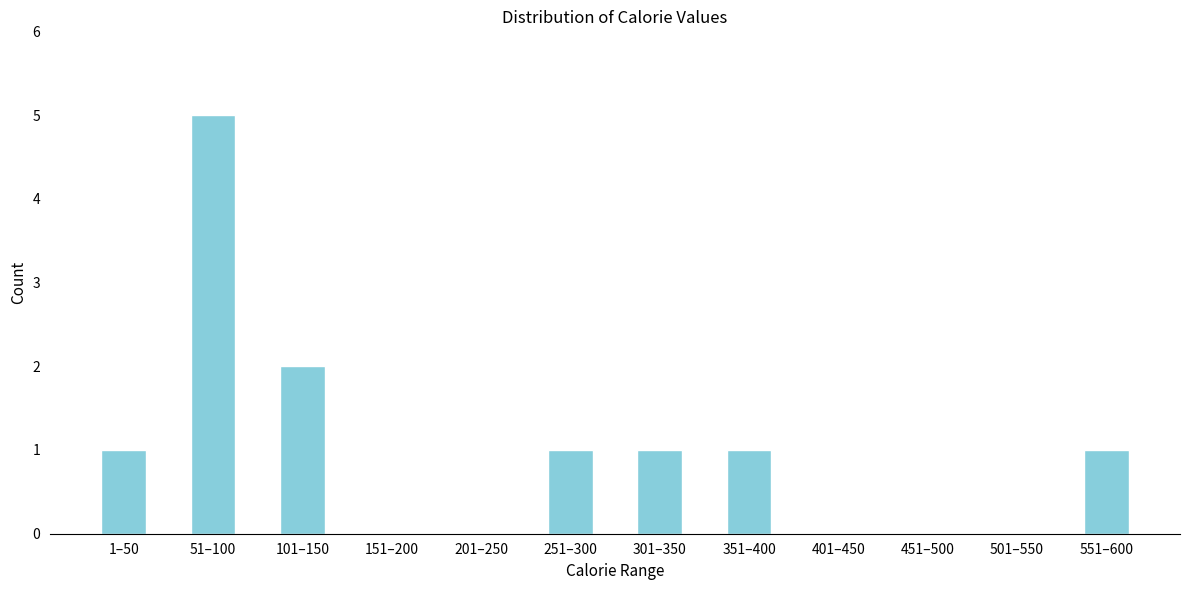

Reading right to left, list all the values displayed in this chart.

551–600=1	501–550=0	451–500=0	401–450=0	351–400=1	301–350=1	251–300=1	201–250=0	151–200=0	101–150=2	51–100=5	1–50=1